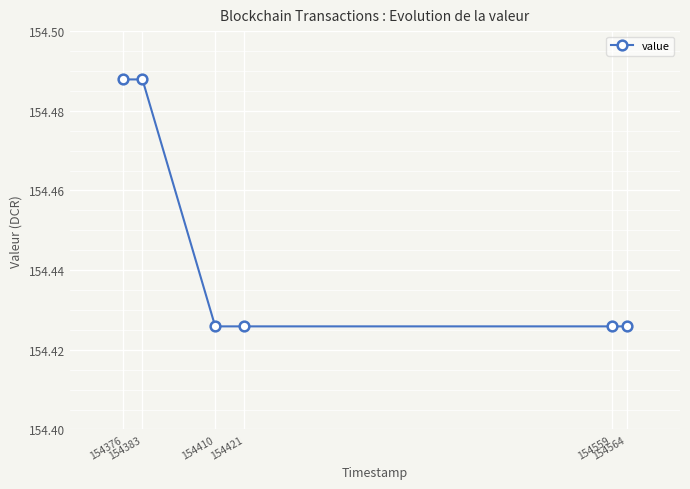

Count the values in the range 154 to 155.

6